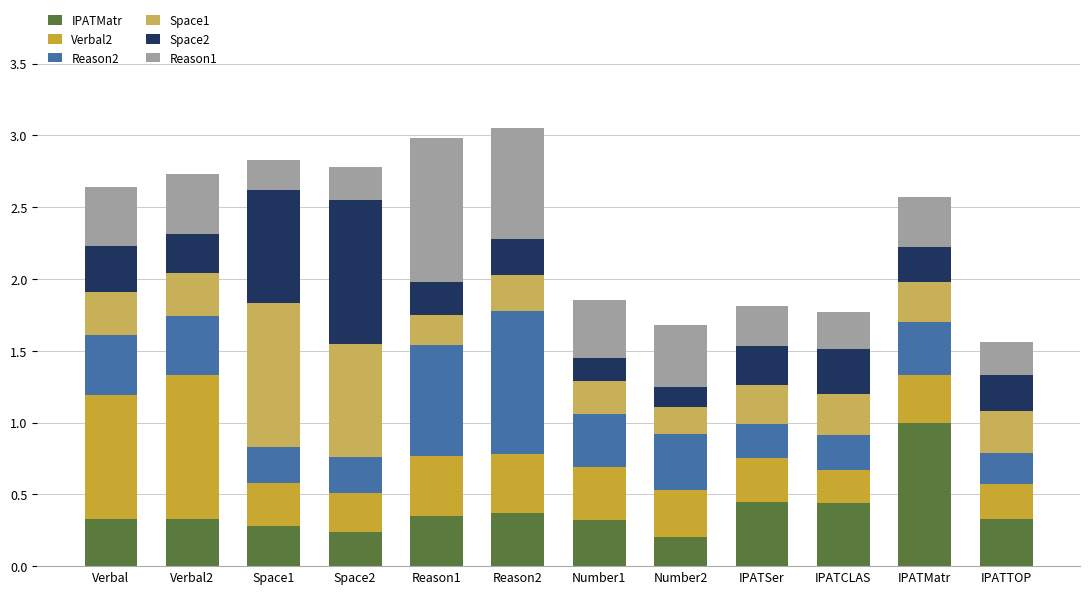

What is the total value across all series at Verbal2?

2.7